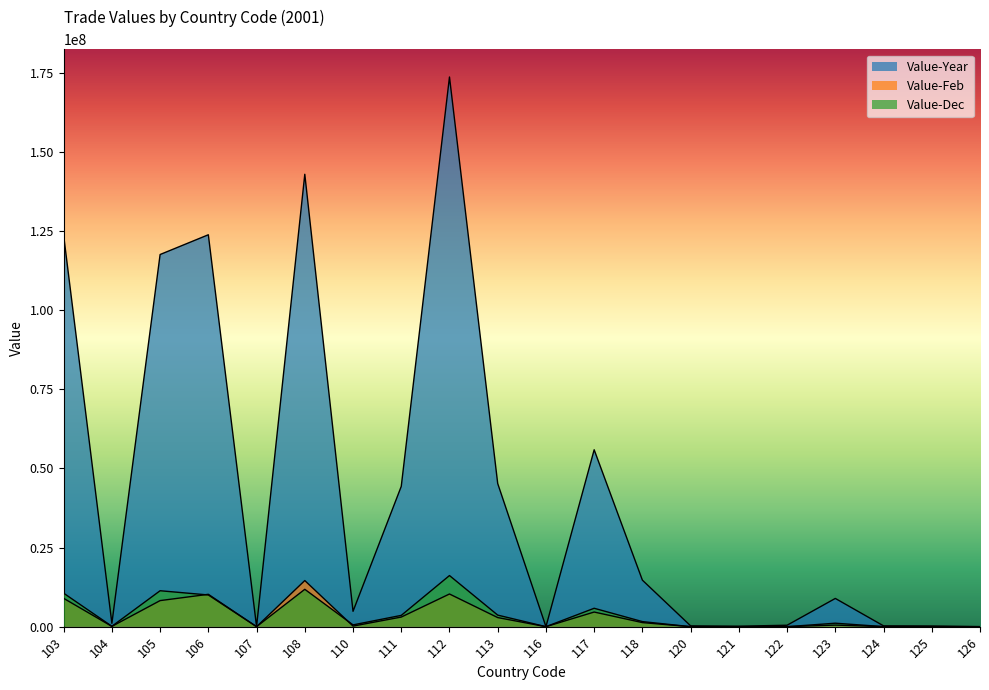

Reading left to right, what are all the values shown in this chart?

Value-Year: 103=123647367	104=1061759	105=117617594	106=123857275	107=44069	108=142977301	110=4858000	111=44335852	112=173721903	113=45248469	116=8511	117=55913606	118=14700781	120=258603	121=146971	122=456393	123=8928060	124=259952	125=208074	126=13568
Value-Feb: 103=8952373	104=90733	105=8244307	106=10229653	107=294	108=14575909	110=184700	111=3040224	112=10328813	113=2877102	116=1491	117=4628356	118=1292243	120=0	121=0	122=5829	123=502177	124=15475	125=16691	126=1891
Value-Dec: 103=10581157	104=122831	105=11359229	106=10020158	107=2062	108=11811294	110=562484	111=3570098	112=16160437	113=3655283	116=266	117=5817408	118=1605124	120=0	121=256	122=1240	123=1098192	124=23723	125=16092	126=300